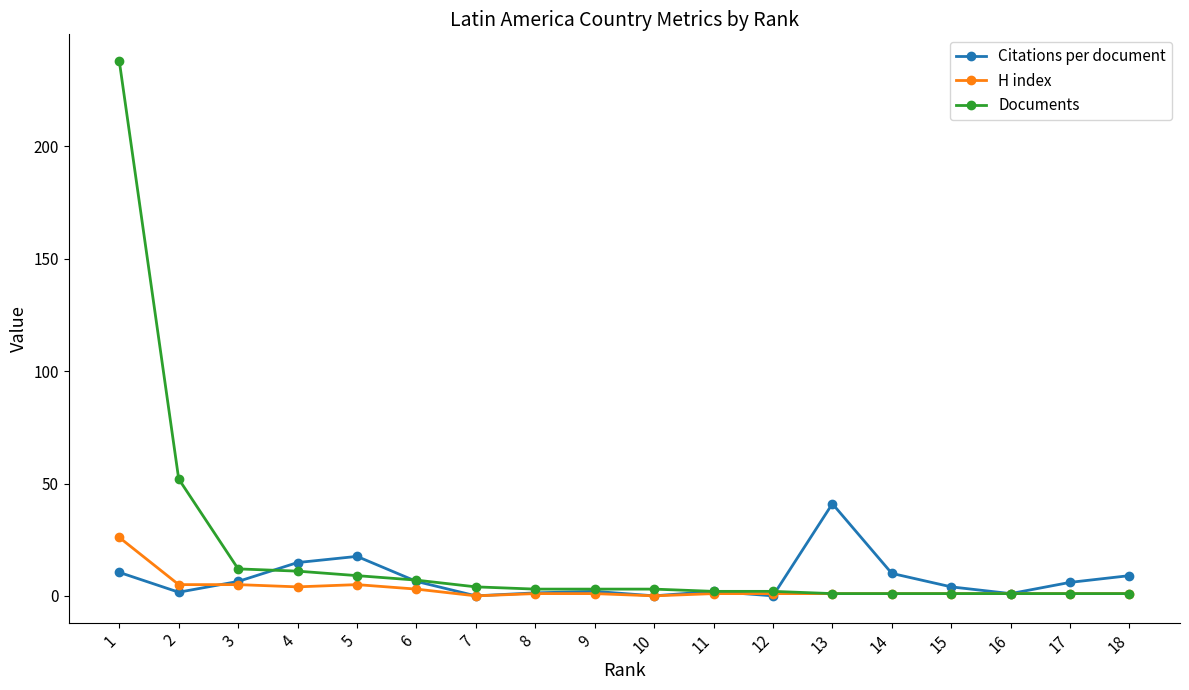

What is the total value across all series at 10?

3.0